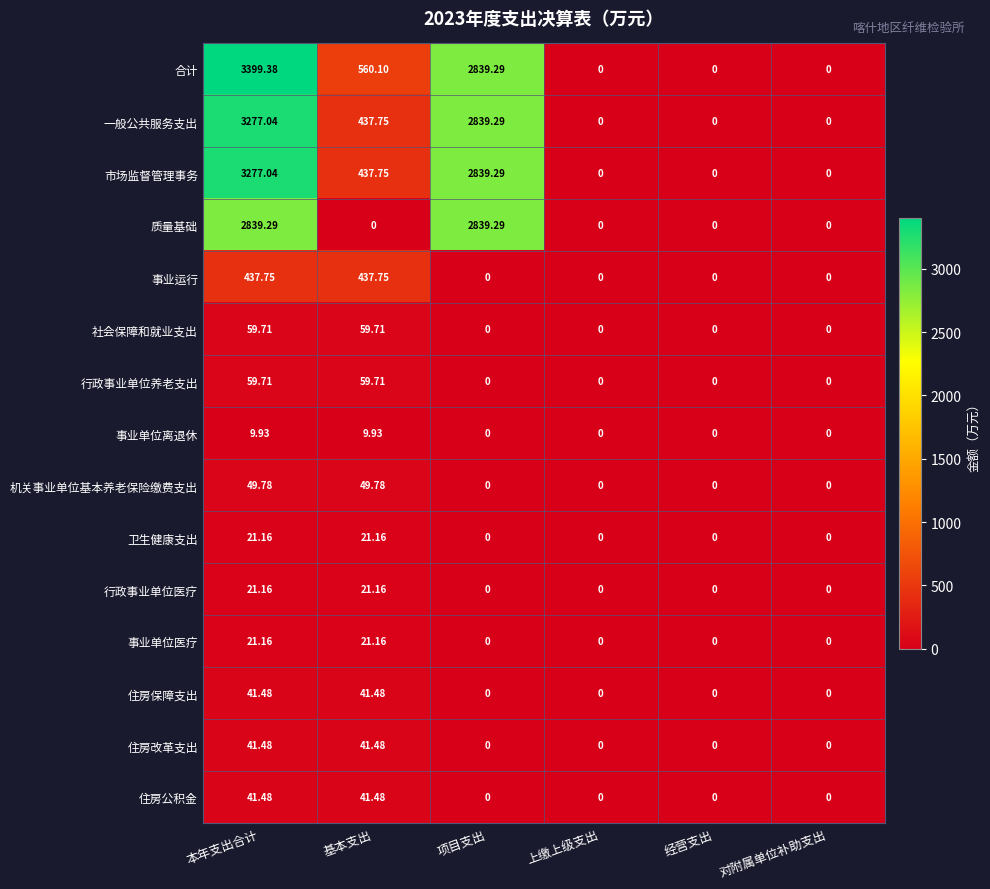

Which series has the largest total across all categories?

合计